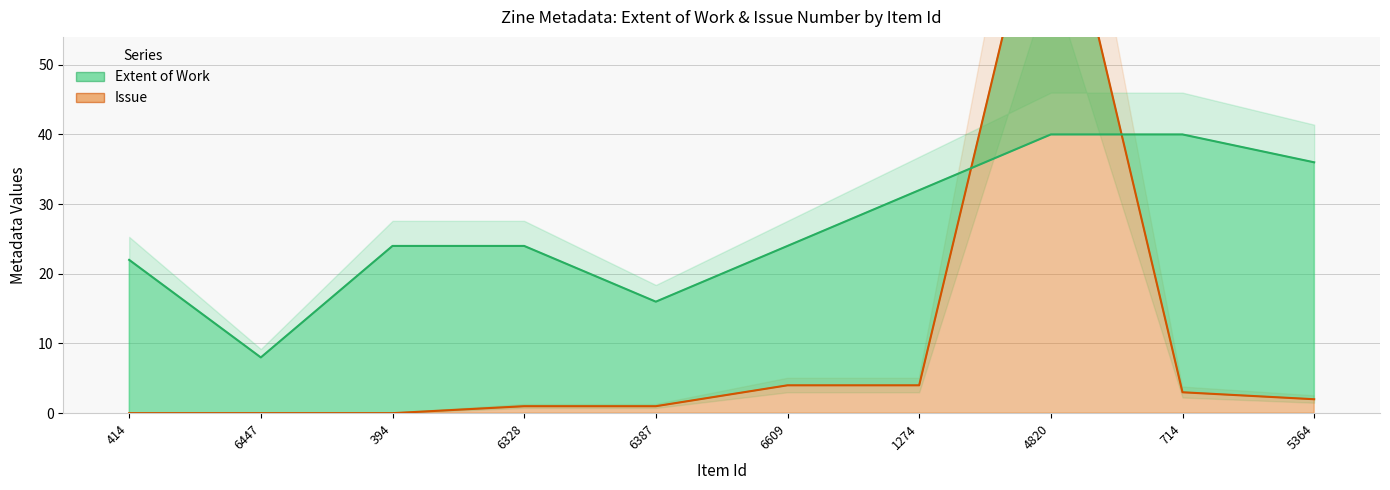

True or false: Extent of Work has more than 1 points higher than both neighbors.

False